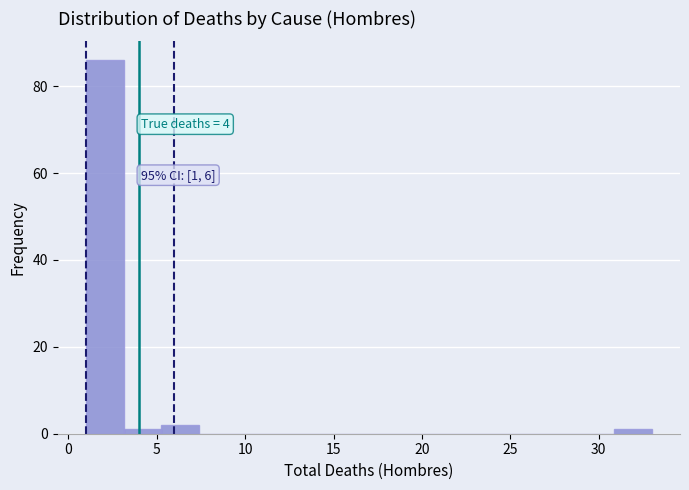

Which range on the x-axis has the tallest bar?

1.0 to 3.0